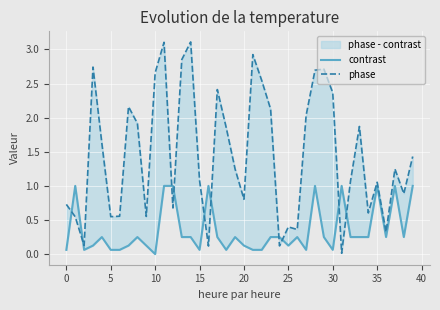

What is the difference between the phase values at 18 and 16?

1.7